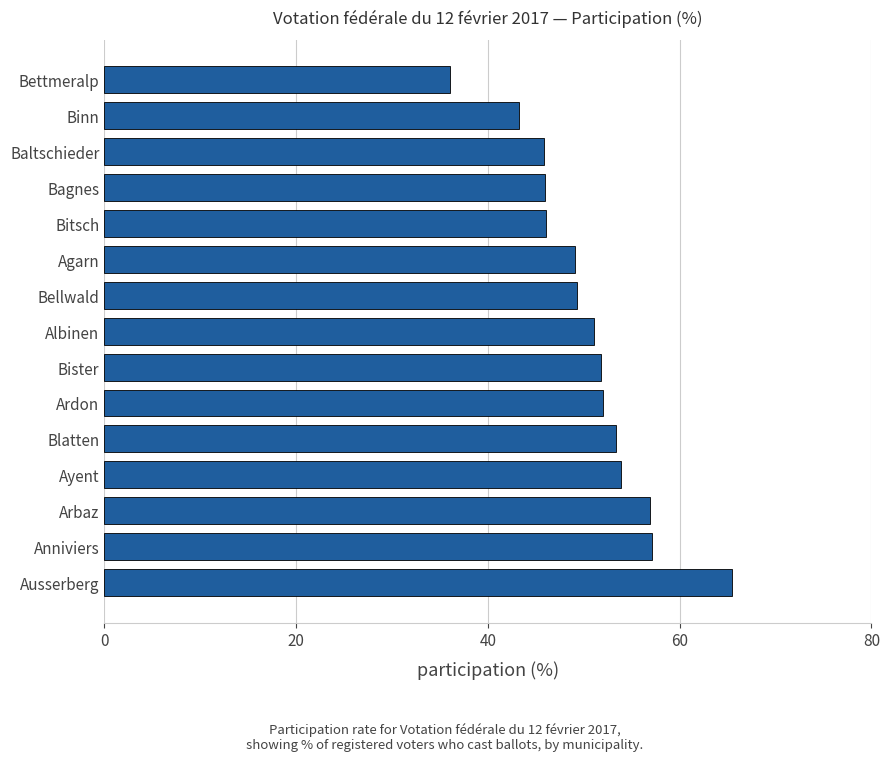

Is it true that the value at Arbaz is 78.8?

False